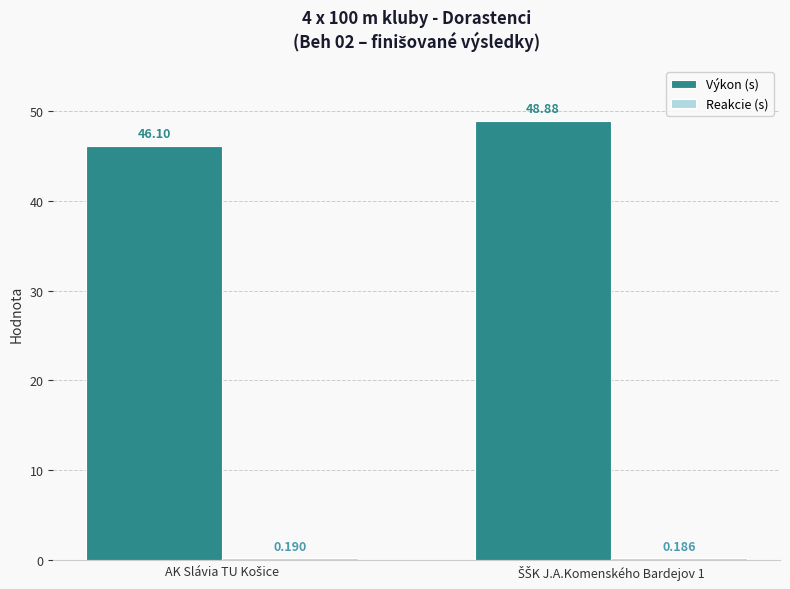

Which series has the widest spread of values?

Výkon (s)